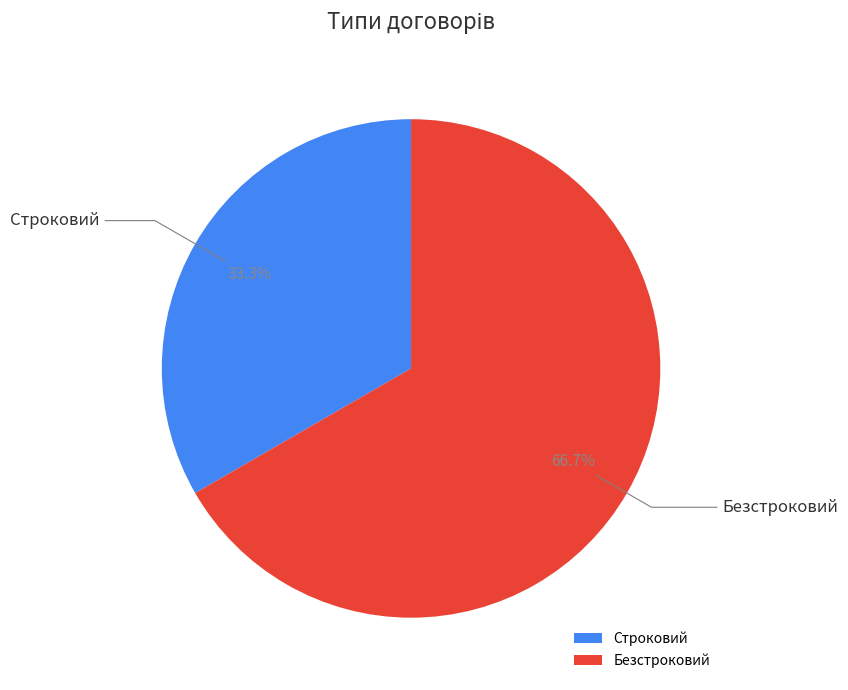

What percentage do Строковий and Безстроковий together represent?

100.0%